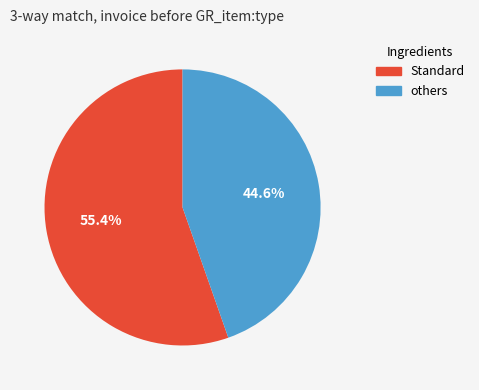

Is there any slice that represents more than half of the pie?

Yes